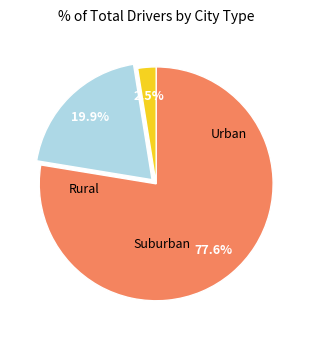

How many segments does this pie chart have?

3